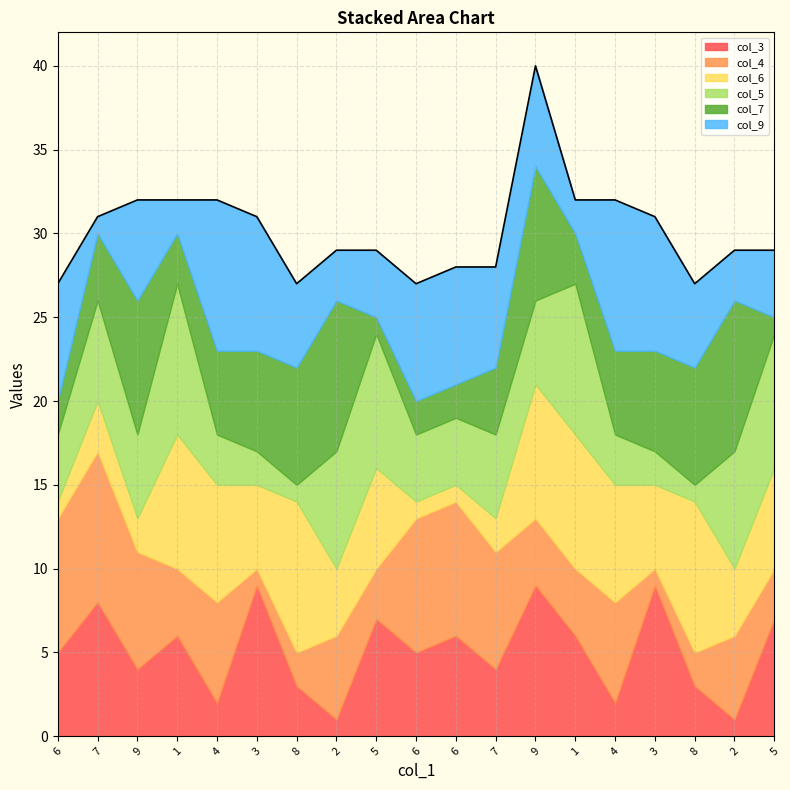

What is the difference between the maximum and minimum values in the col_4 series?

8